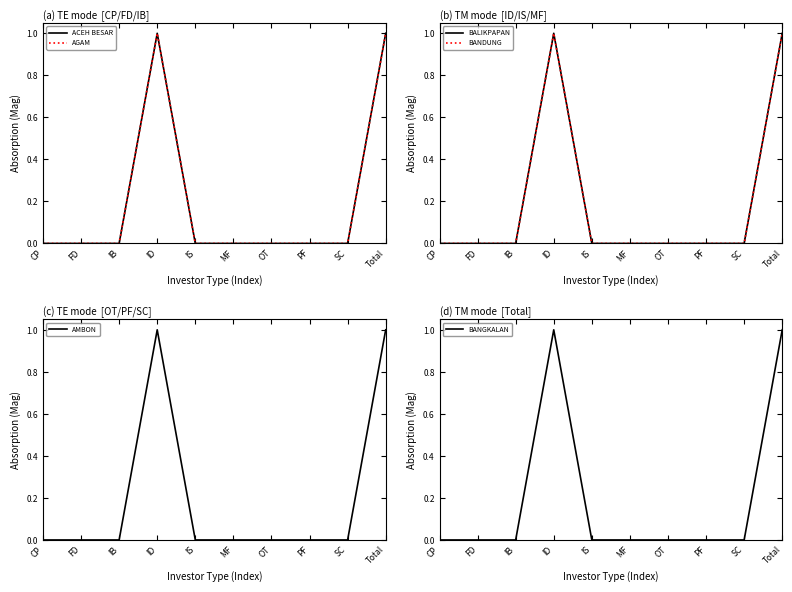

What are all the series names shown in the legend?

ACEH BESAR, AGAM, BALIKPAPAN, BANDUNG, AMBON, BANGKALAN